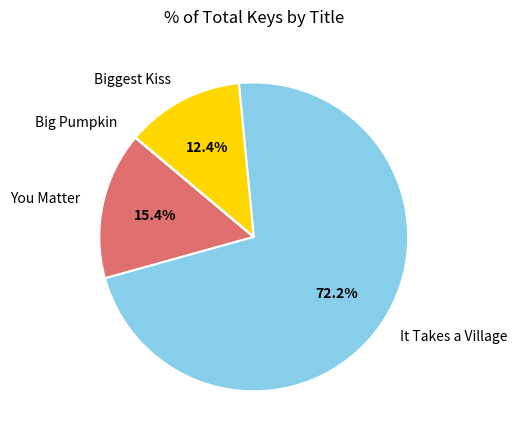

Is it true that Biggest Kiss is 23% of the pie?

False